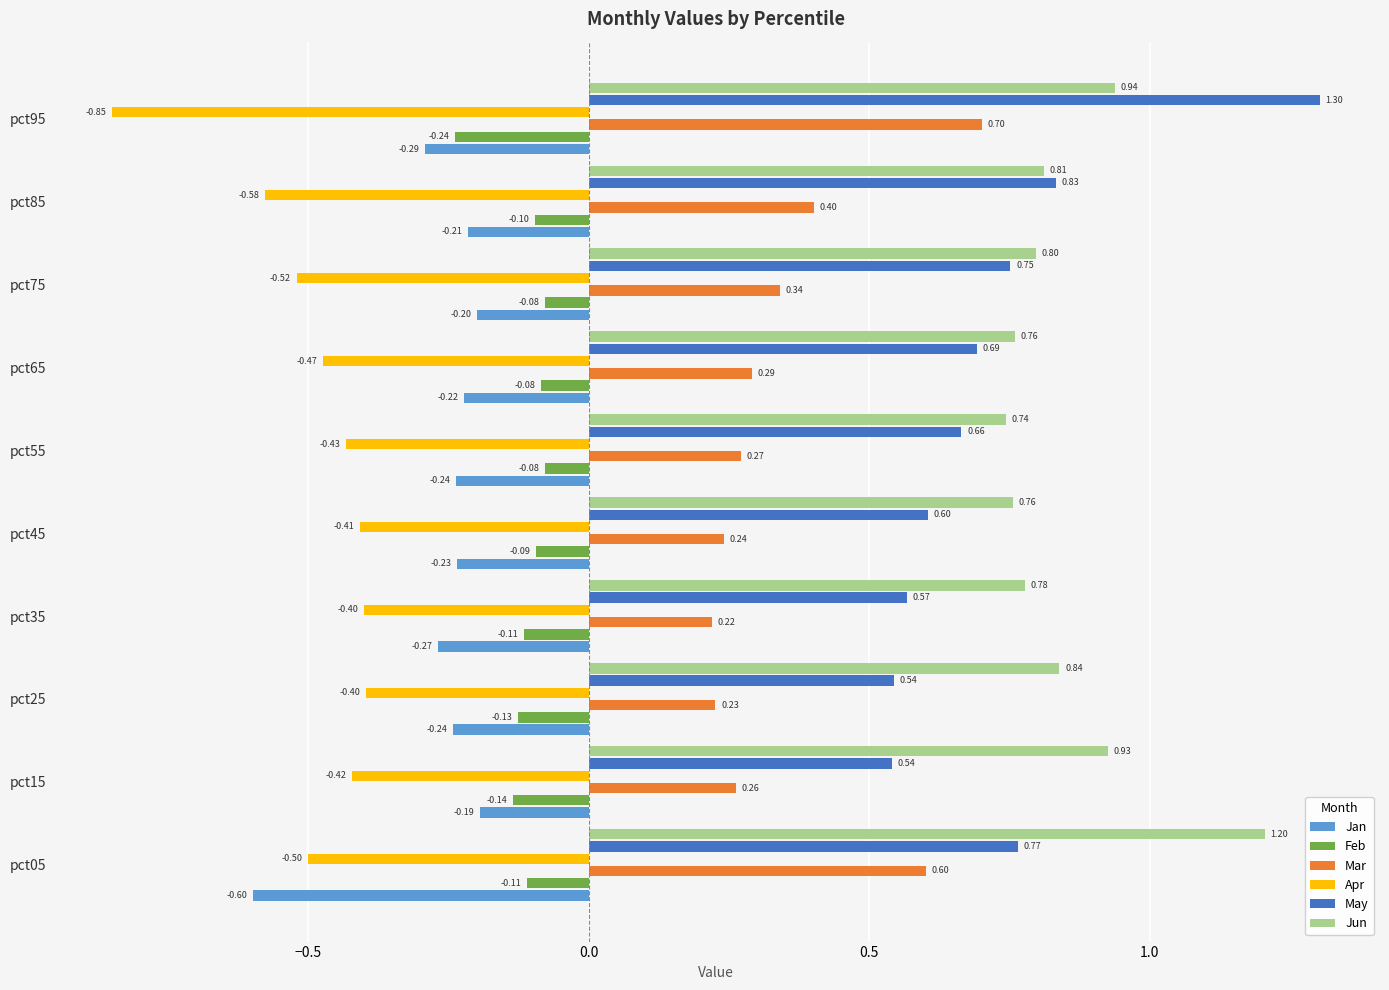

What is the sum of all Jun values?

8.6